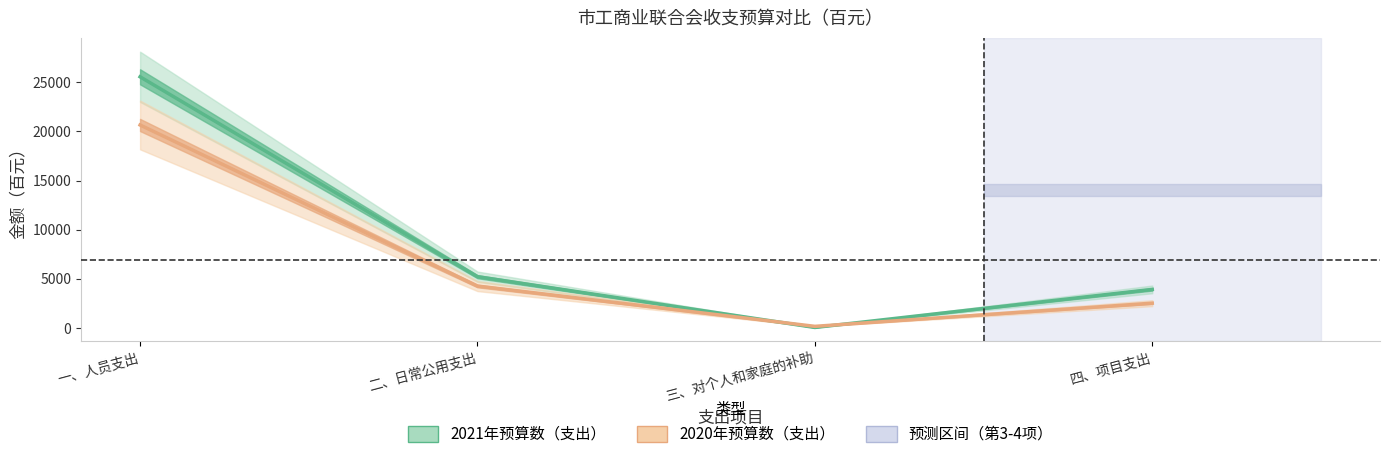

Reading right to left, extract all data points from this chart.

2021年预算数（支出）: 3940	72	5232	25543
2020年预算数（支出）: 2540	186	4280	20647